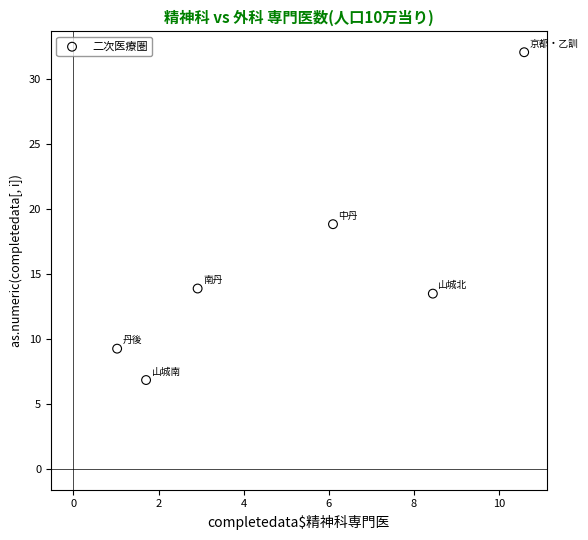

What is the range of X values (max minus min)?

9.6